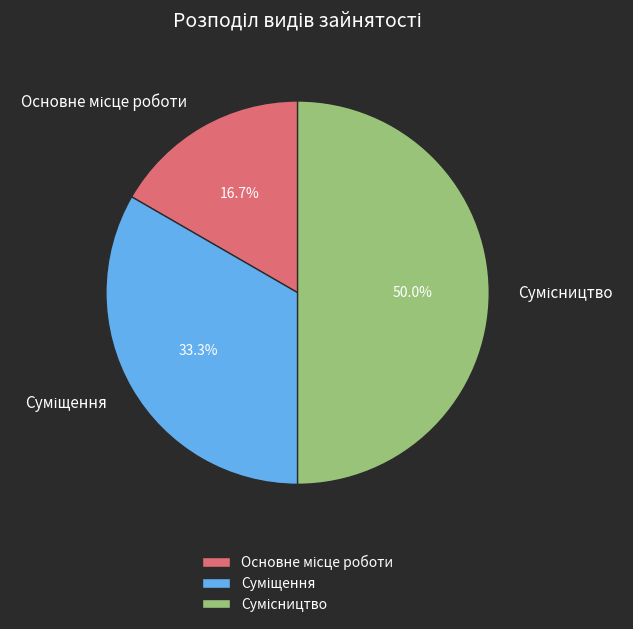

To the nearest percent, what is the difference between the largest and smallest slice percentages?

33%